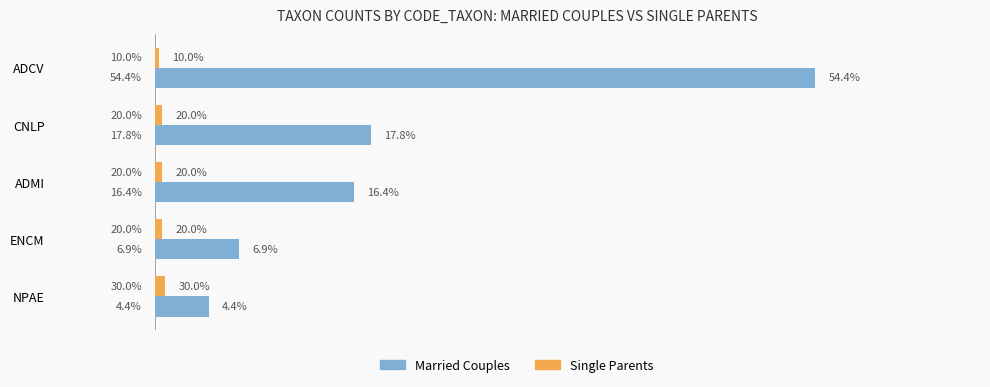

What are all the series names shown in the legend?

Married Couples, Single Parents